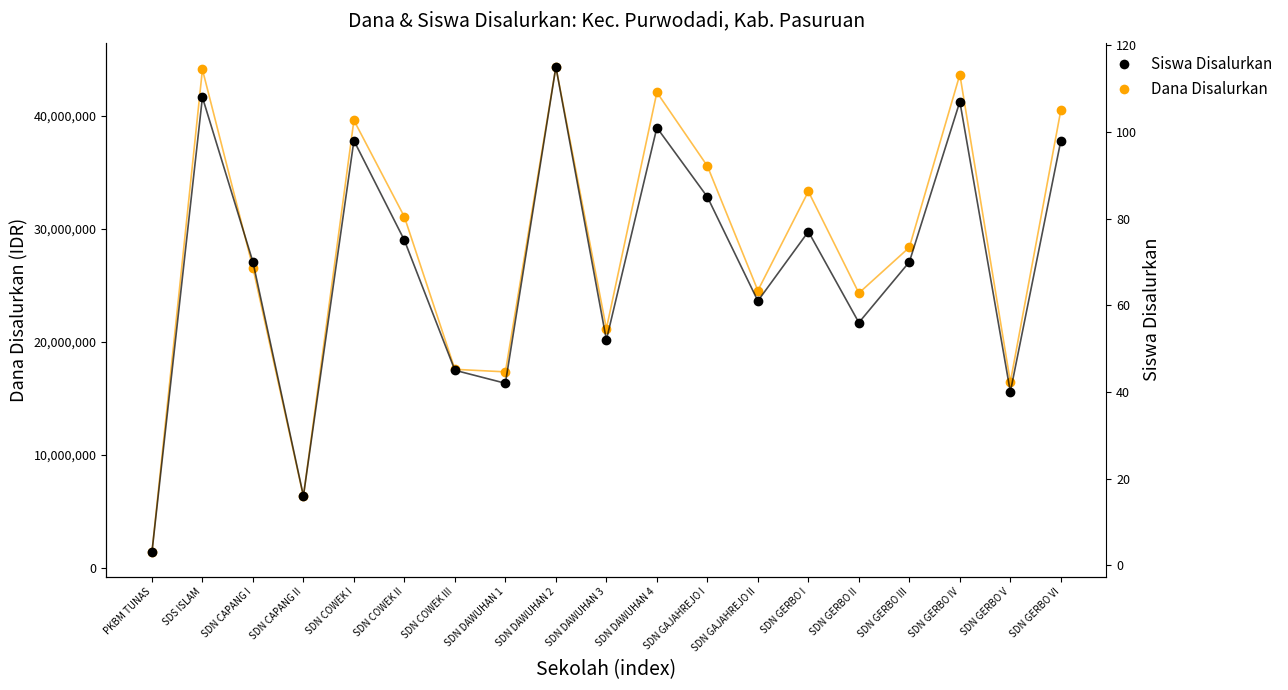

What are all the series names shown in the legend?

Dana Disalurkan, Siswa Disalurkan